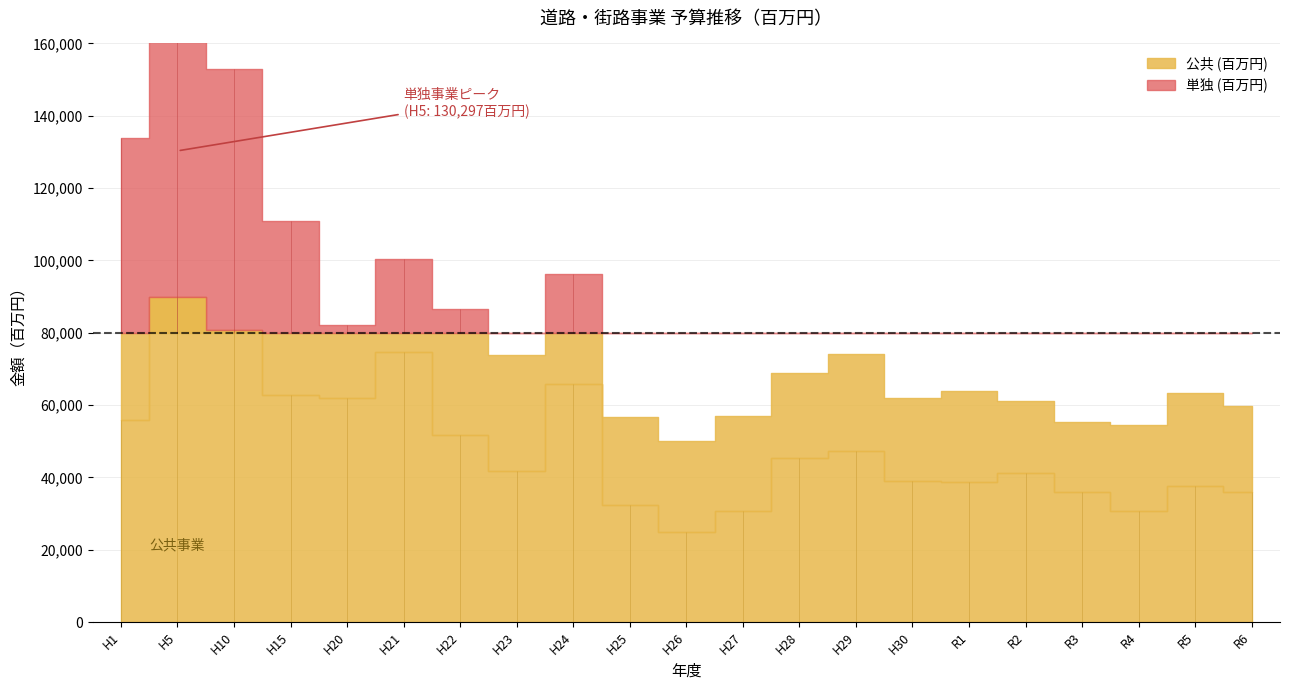

What is the maximum value for 単独 (百万円)?

130297